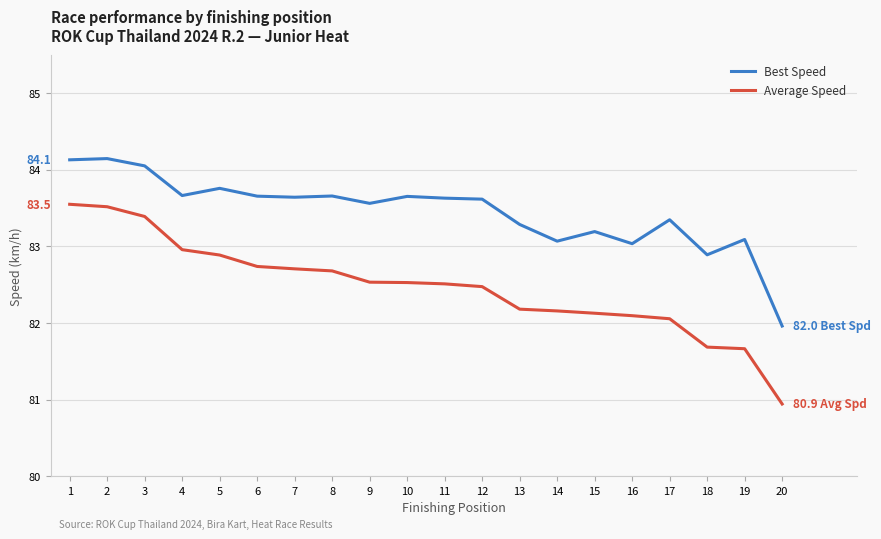

Read the Best Speed value at 13.

83.3